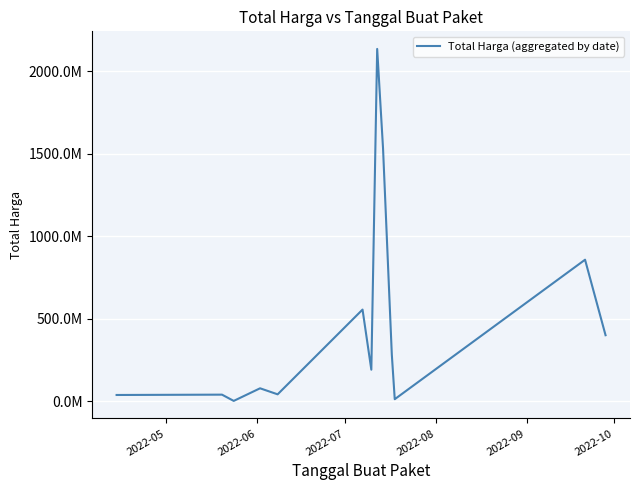

What is the value of the 9th point from the left?

1532373936